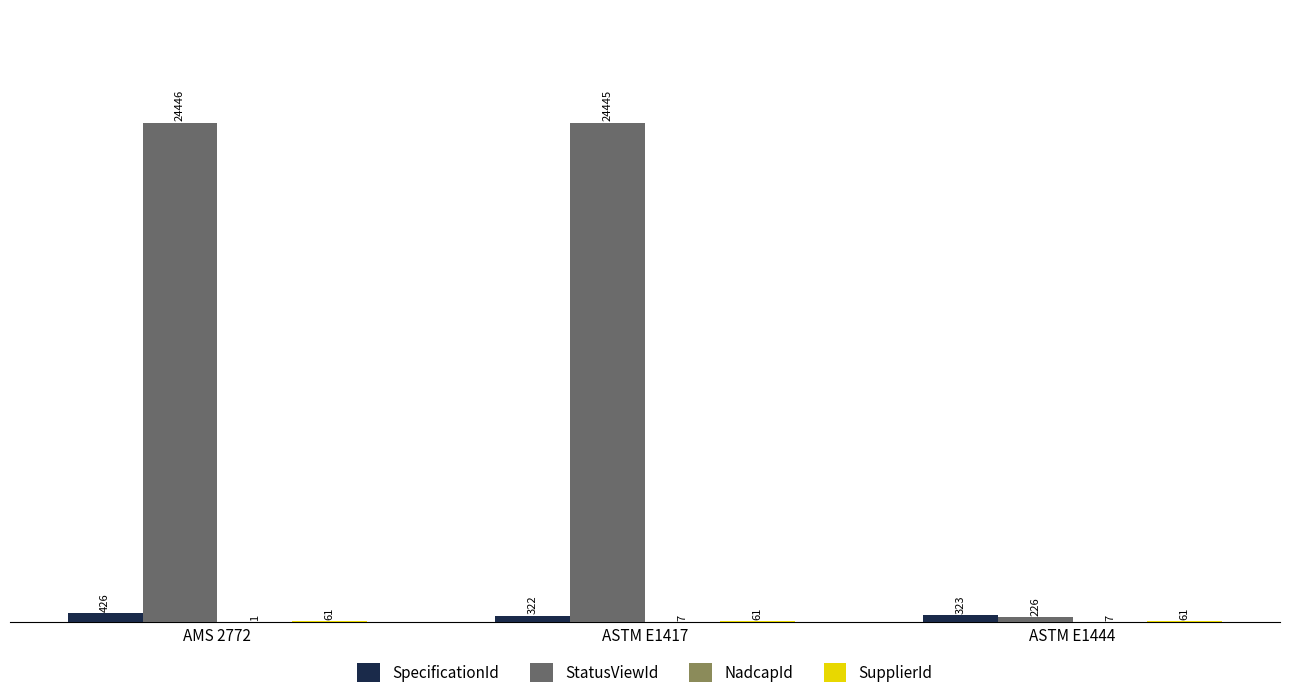

Between ASTM E1417 and ASTM E1444, which series saw the biggest shift?

StatusViewId